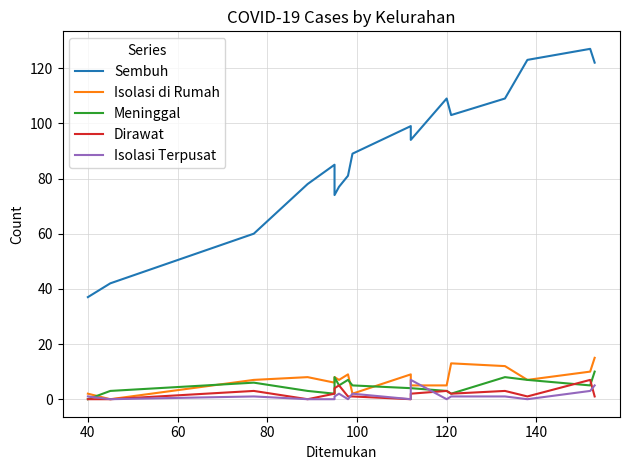

How many intersections are there between Isolasi Terpusat and Dirawat?

3